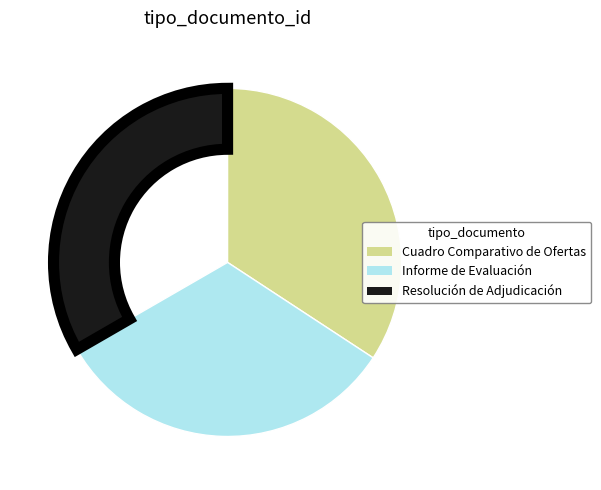

Rank the categories by value from lowest to highest.

Informe de Evaluación, Resolución de Adjudicación, Cuadro Comparativo de Ofertas